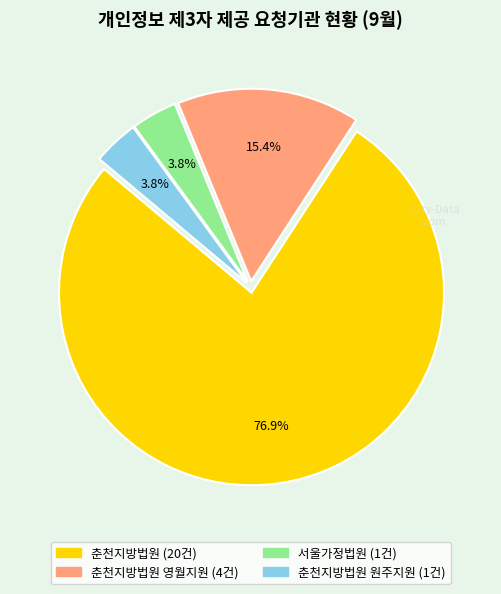

Is there any slice that represents more than half of the pie?

Yes